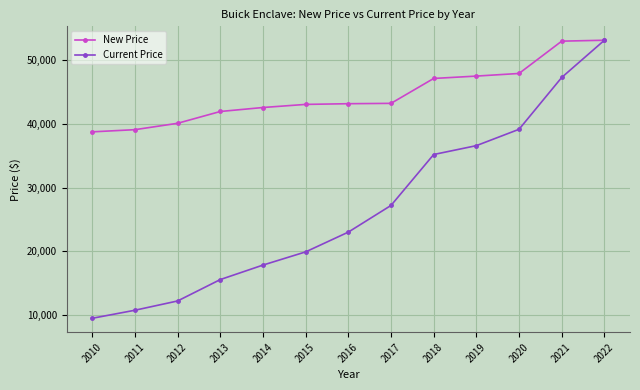

Is it true that New Price equals 29340 at 2014?

False